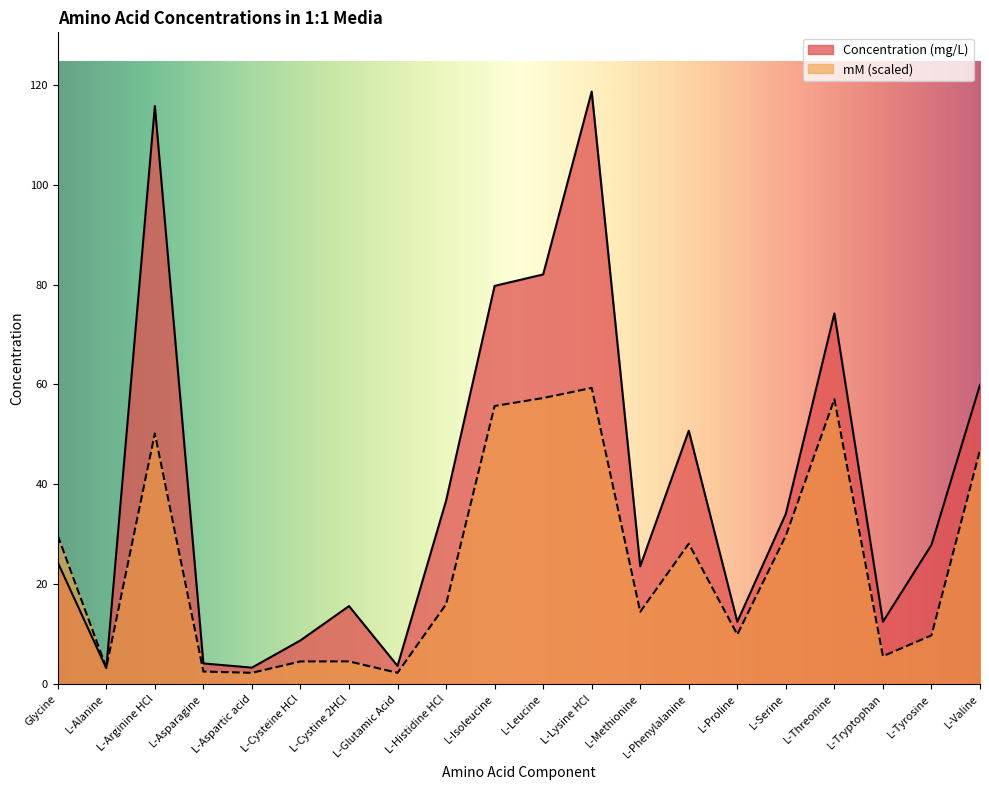

Which series ends up on top after the final intersection of mM and Concentration (mg/L)?

Concentration (mg/L)